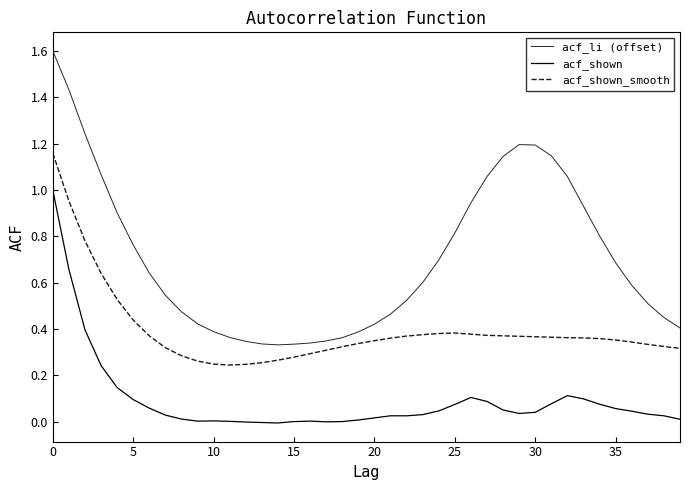

How many lines are shown in the chart?

3